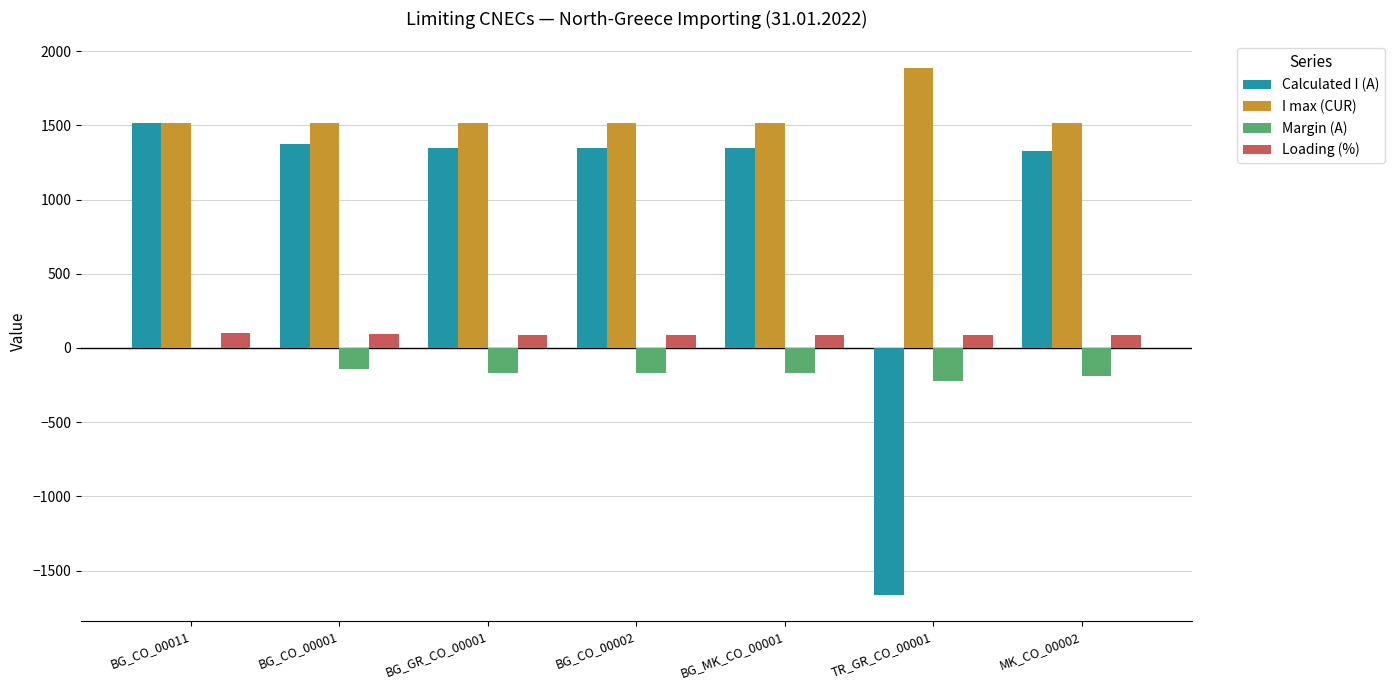

What is the sum of all Calculated I (A) values?

6600